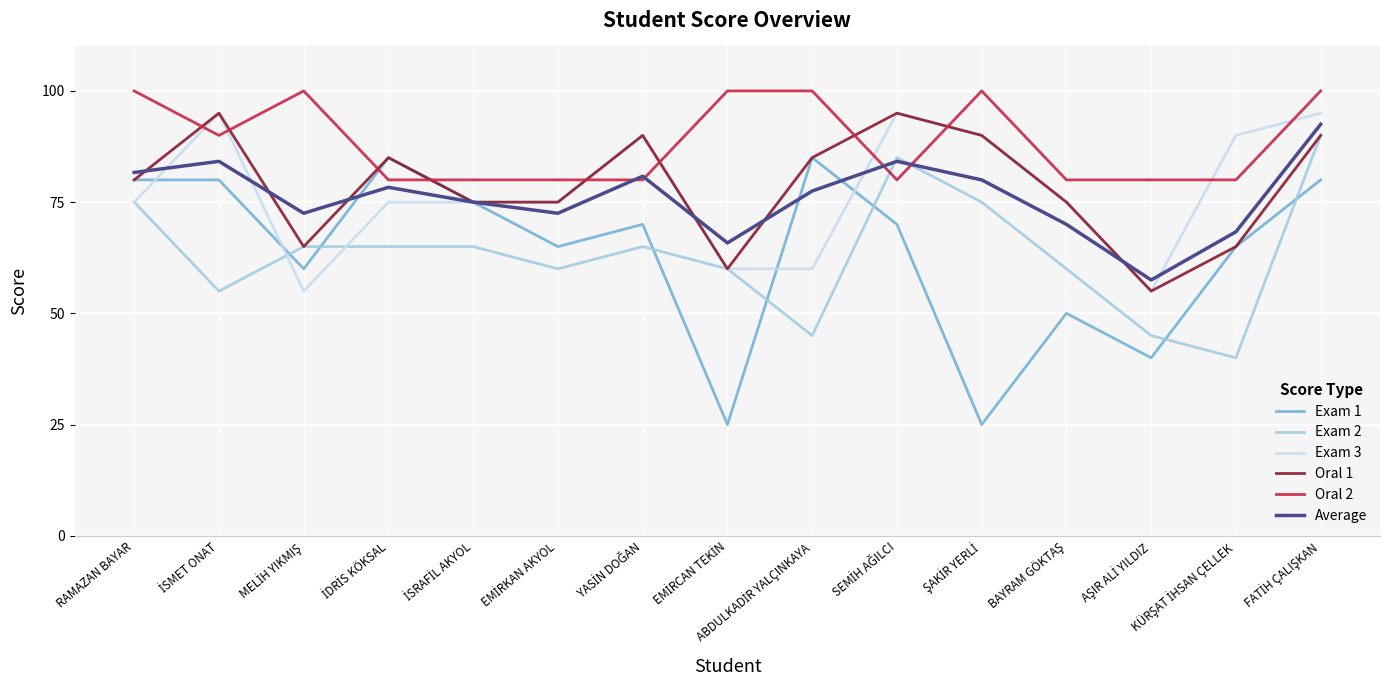

What is the smallest value displayed?

25.0